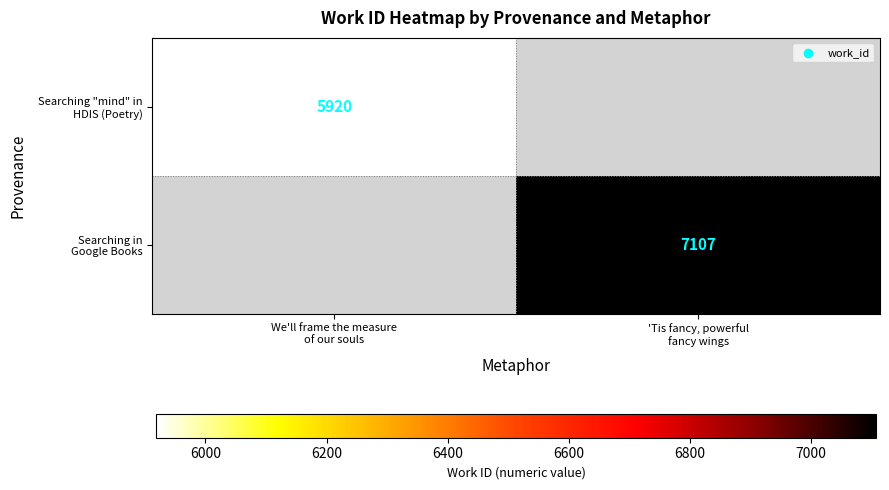

Between We'll frame the measure
of our souls and 'Tis fancy, powerful
fancy wings, which is larger?

'Tis fancy, powerful
fancy wings